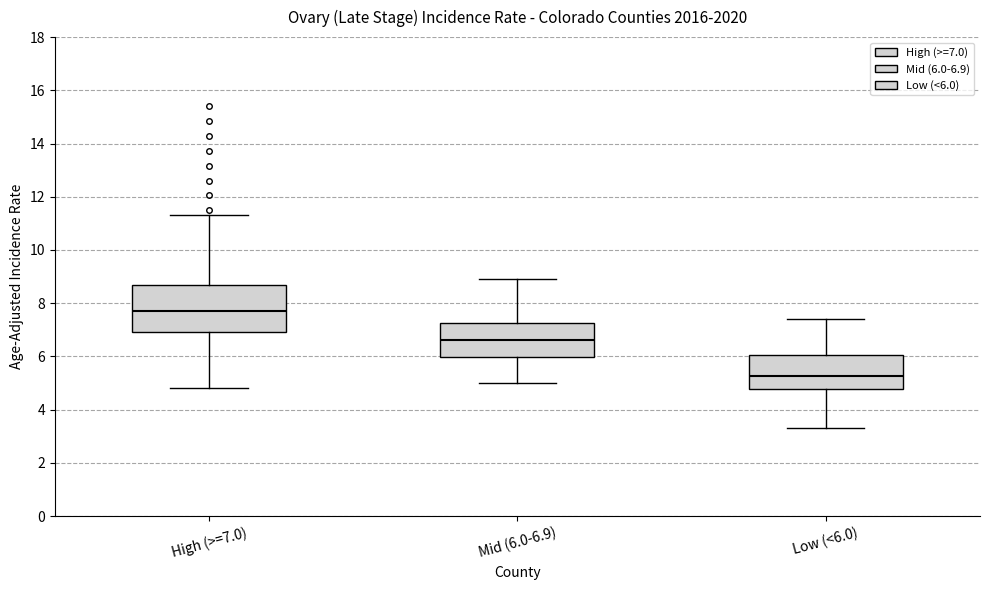

Comparing the boxes themselves (not the whiskers), which one is the tallest?

High (>=7.0)